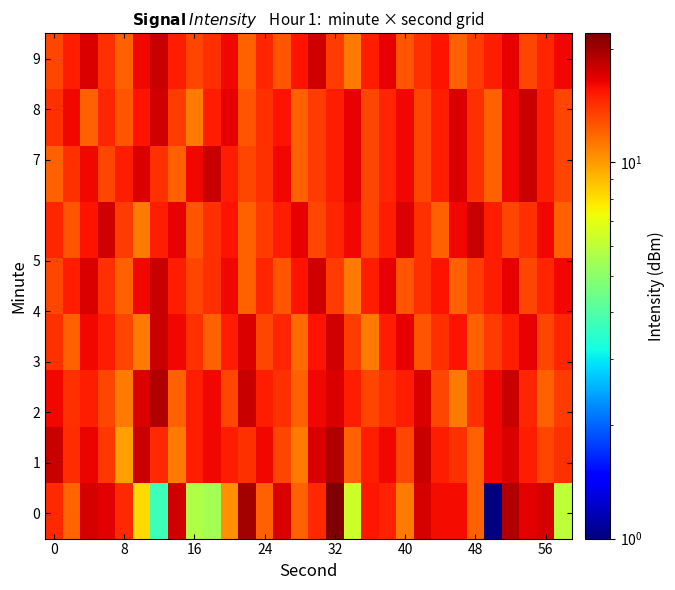

How many data points does each series have?

30